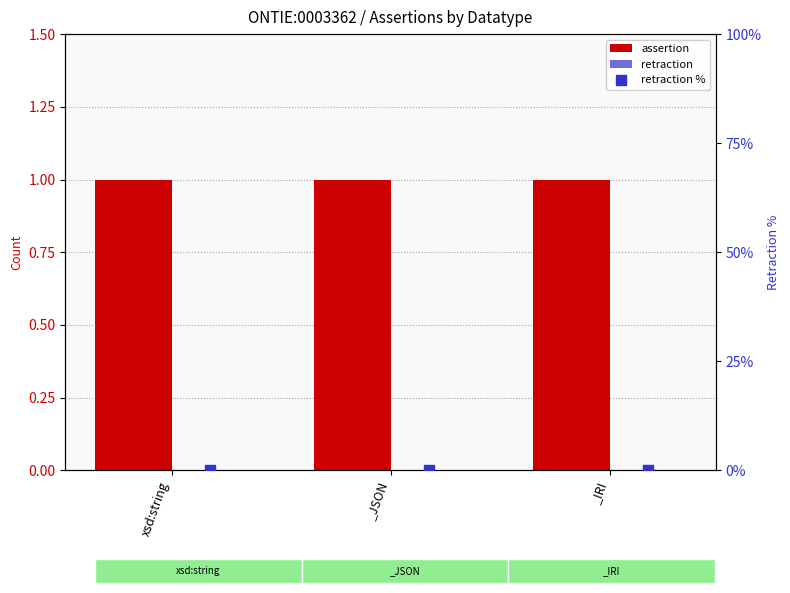

What are all the series names shown in the legend?

assertion, retraction, retraction %